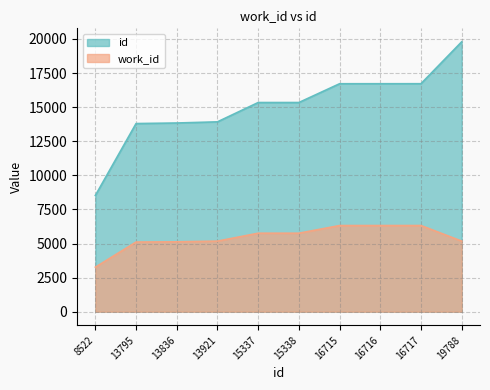

Reading right to left, transcribe all the data shown in this chart.

work_id: 19788=5175	16717=6319	16716=6318	16715=6317	15338=5756	15337=5756	13921=5175	13836=5124	13795=5108	8522=3264
id: 19788=19788	16717=16717	16716=16716	16715=16715	15338=15338	15337=15337	13921=13921	13836=13836	13795=13795	8522=8522